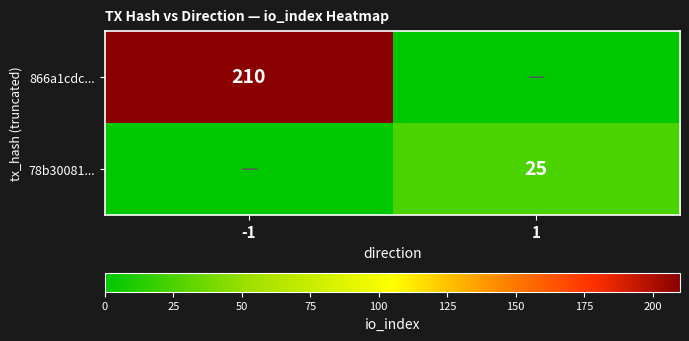

Is it true that 78b30081... equals 41 at 1?

False